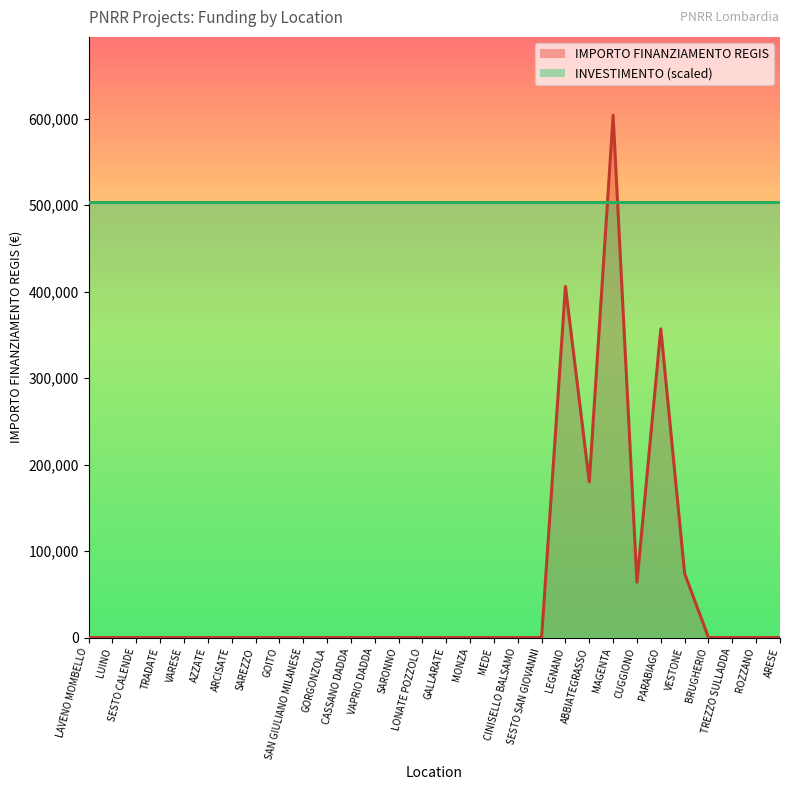

How many points are lower than both their immediate neighbors (excluding endpoints)?

2